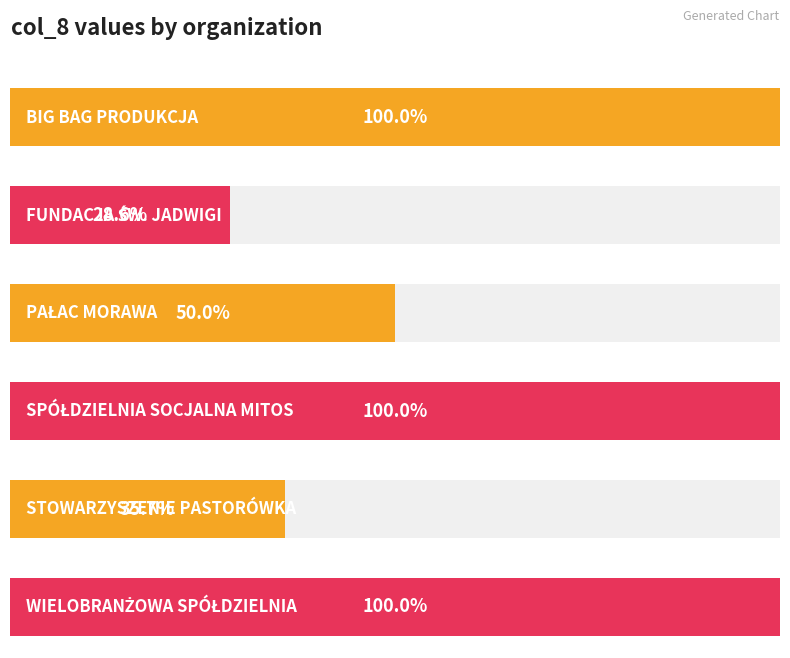

List the labels in order of value, largest first.

BIG BAG PRODUKCJA, SPÓŁDZIELNIA SOCJALNA MITOS, WIELOBRANŻOWA SPÓŁDZIELNIA, PAŁAC MORAWA, STOWARZYSZENIE PASTORÓWKA, FUNDACJA ŚW. JADWIGI